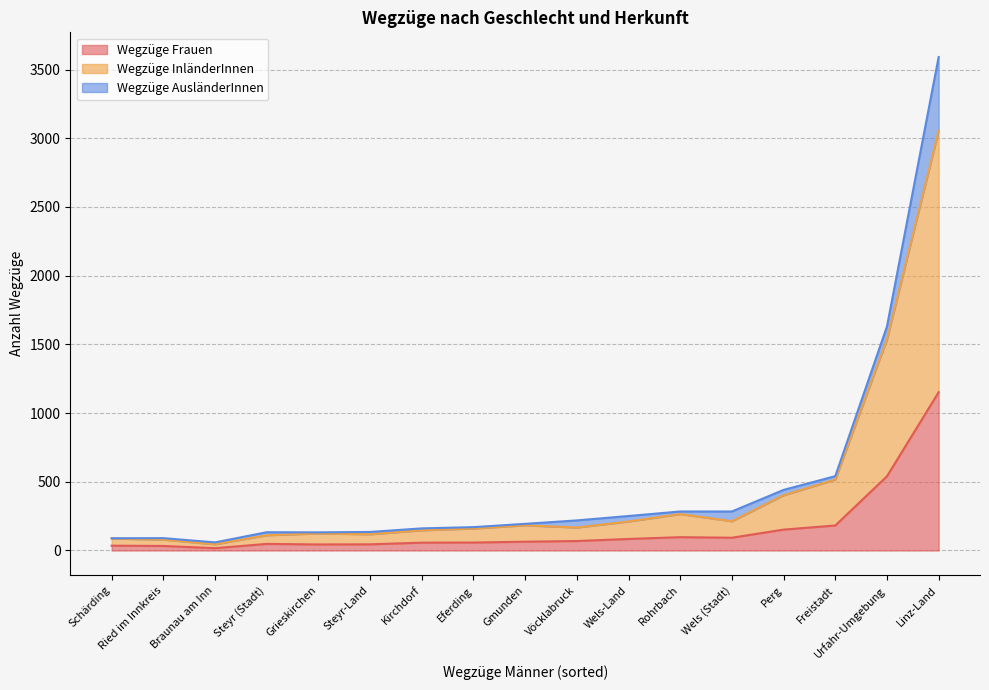

Is the value of Wegzüge Frauen at Gmunden greater than the value of Wegzüge InländerInnen at Steyr (Stadt)?

Yes